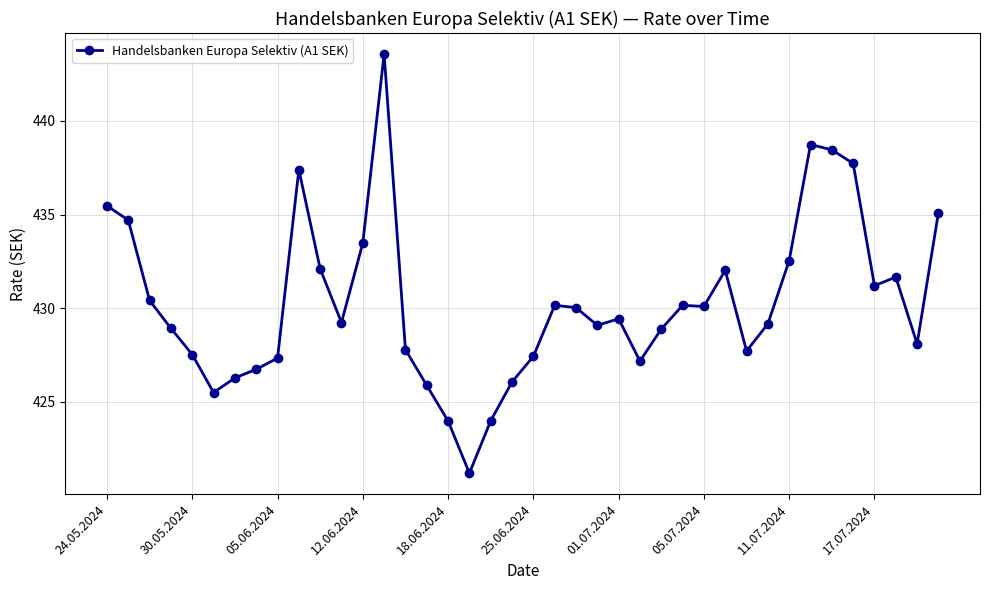

What is the difference between the maximum and second lowest values?

19.6